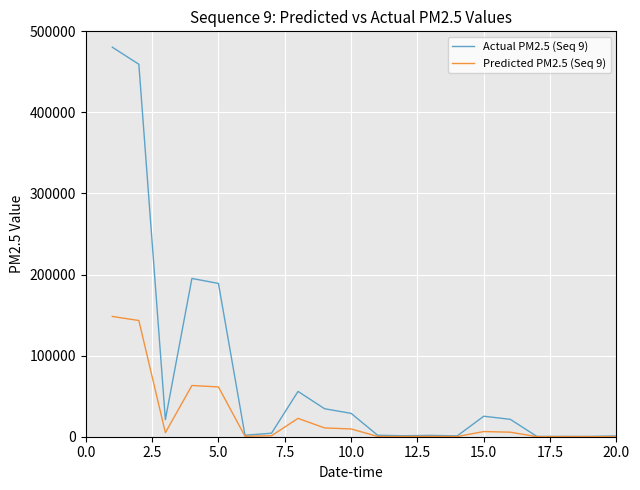

What is the difference between the maximum and minimum values in the Predicted PM2.5 (Seq 9) series?

148266